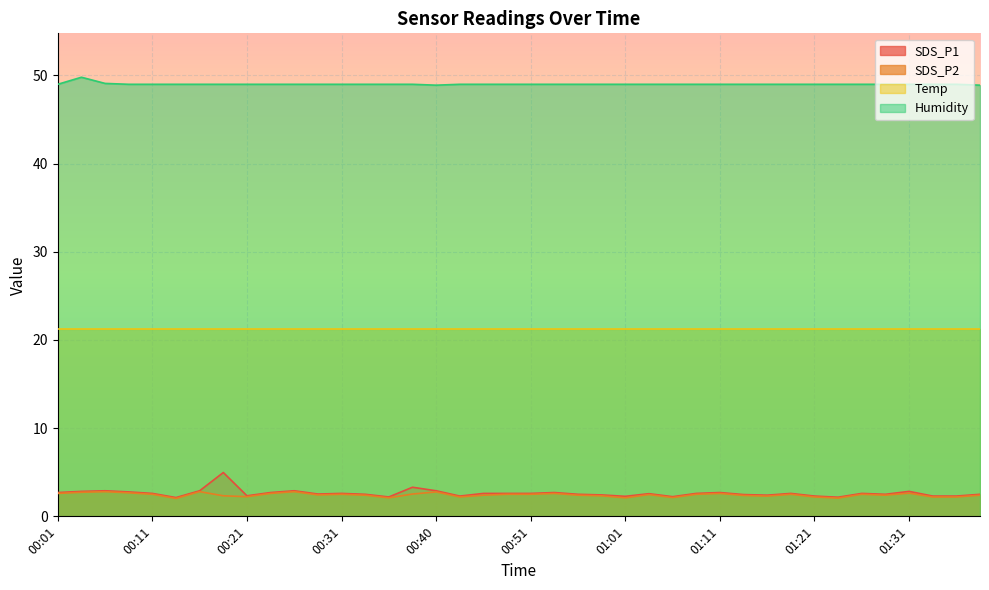

What is the difference between the highest and lowest values at 01:09?

46.5